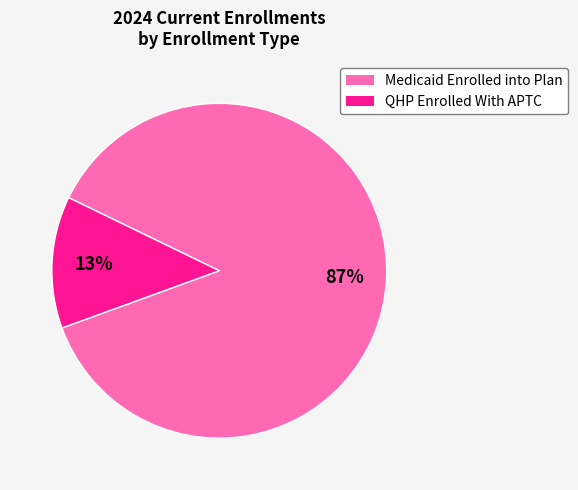

Is there any slice that represents more than half of the pie?

Yes